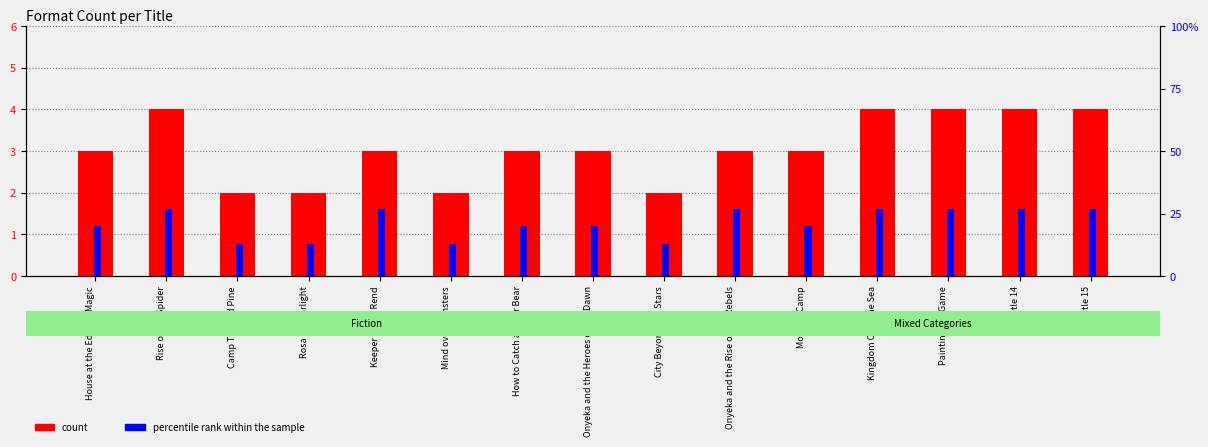

What is the difference between the maximum and second lowest values in the count series?

2